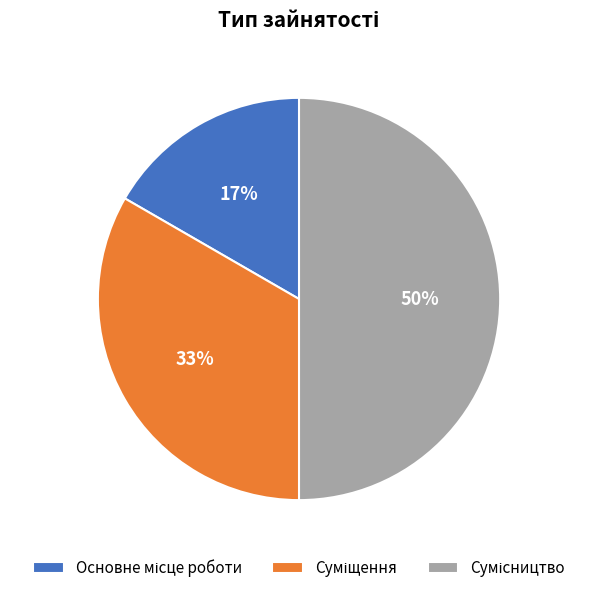

To the nearest percent, what is the difference between the largest and smallest slice percentages?

33%